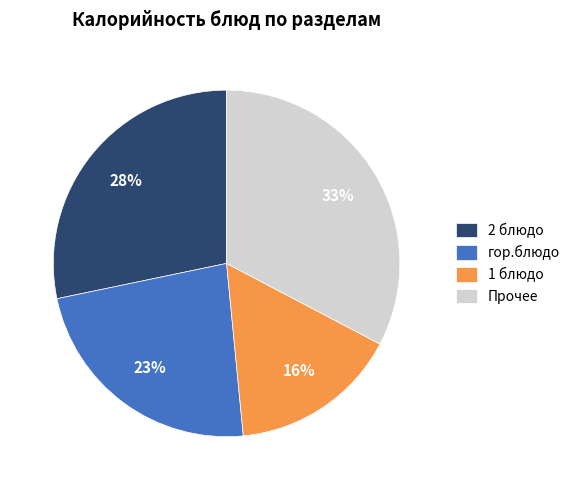

Is the sum of 1 блюдо and Прочее greater than half?

No